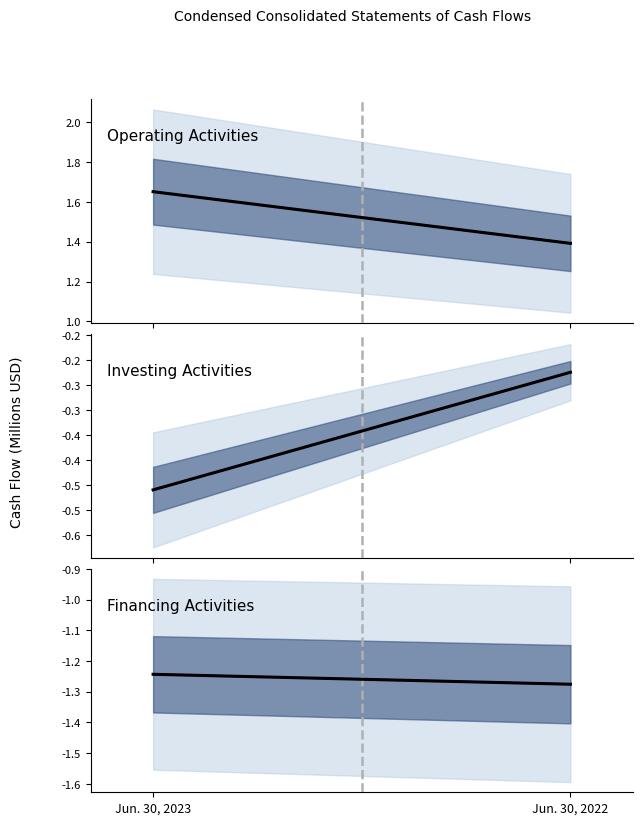

Which label corresponds to the smallest value in the chart?

Jun. 30, 2022